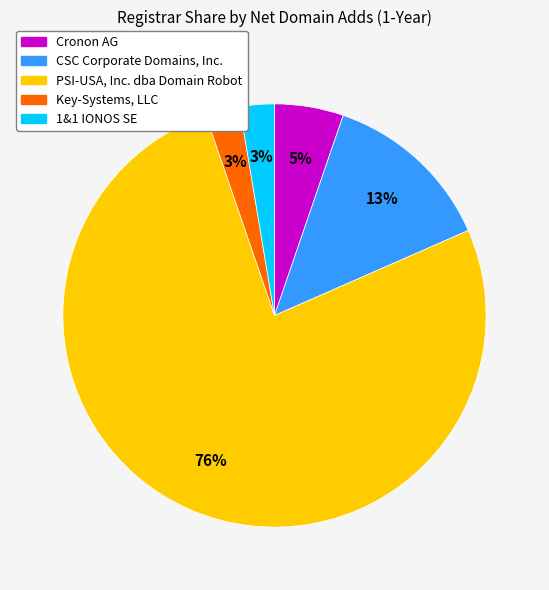

Is there any slice that represents more than half of the pie?

Yes